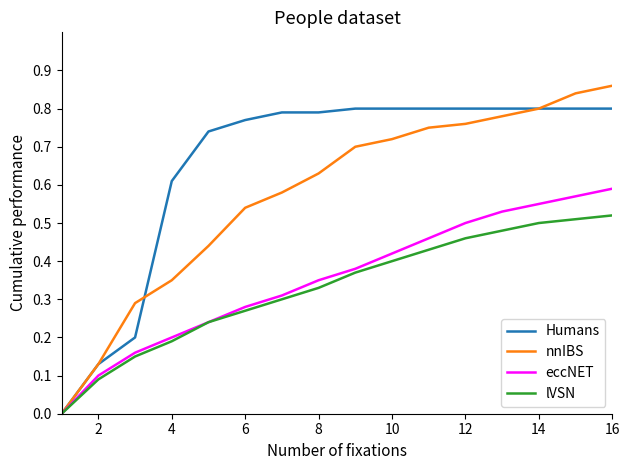

Which series has the largest total across all categories?

Humans